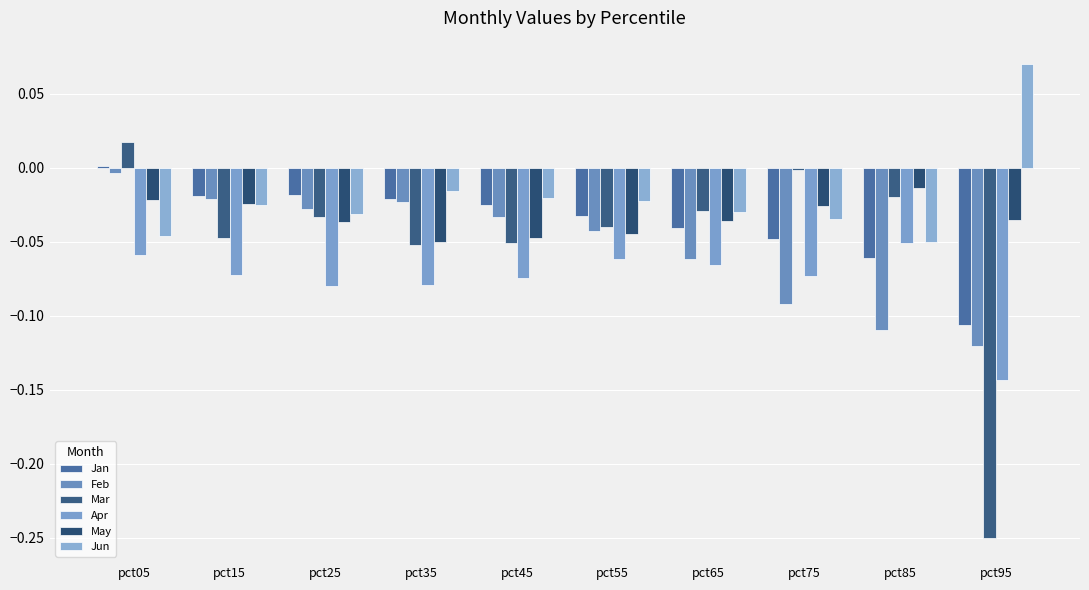

What is the difference between the maximum and minimum values in the Mar series?

0.3